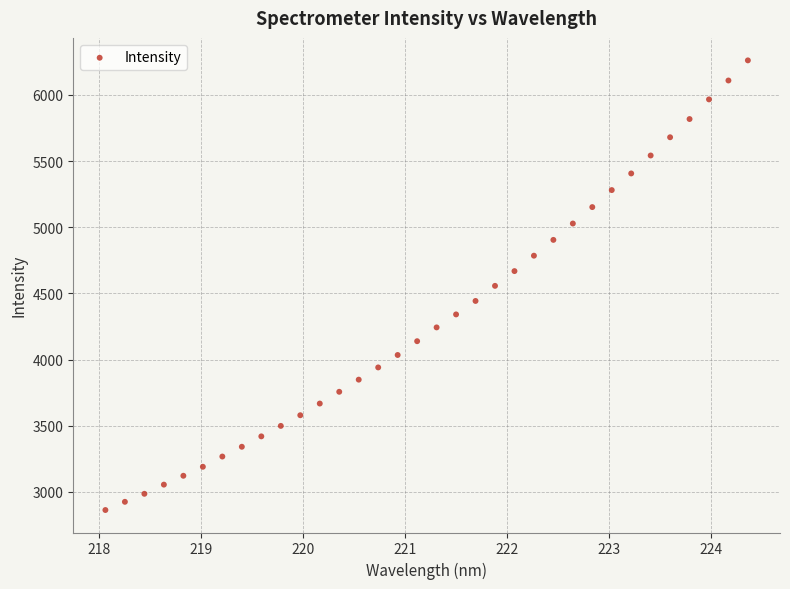

What is the range of Y values (max minus min)?

3397.8